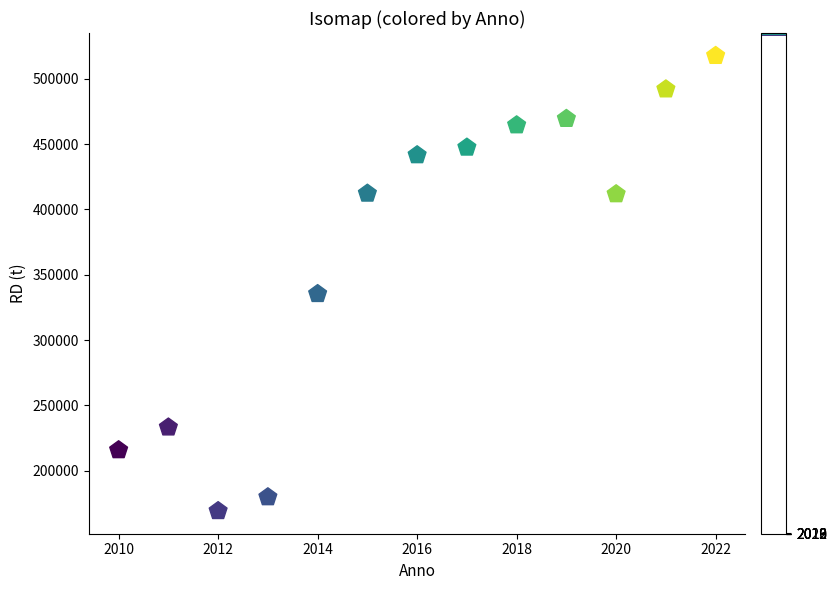

What Y value in the scatter plot is closest to 343426?

335363